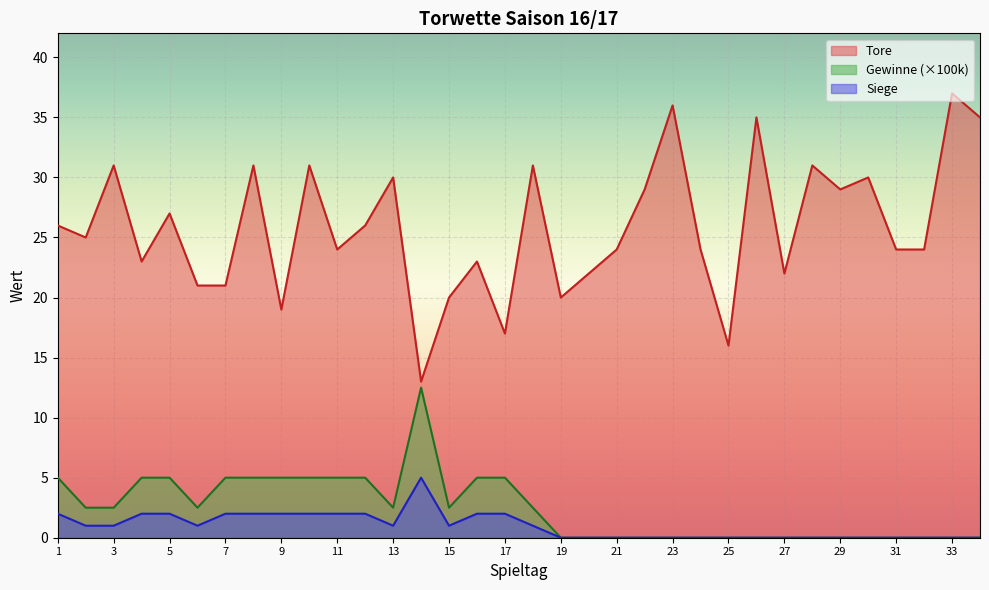

What is the difference between the second highest and minimum values in the Siege series?

2.0